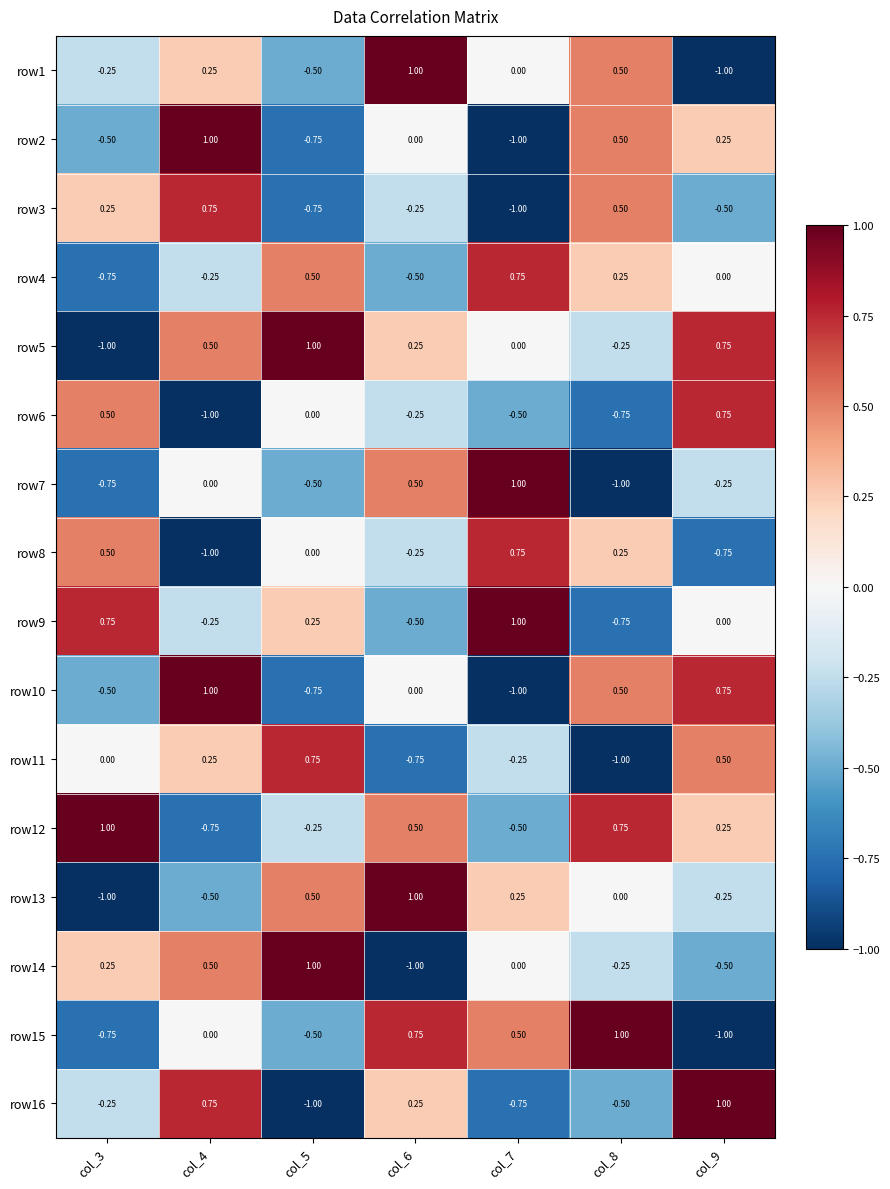

Is the value of row5 at col_5 greater than the value of row9 at col_4?

Yes